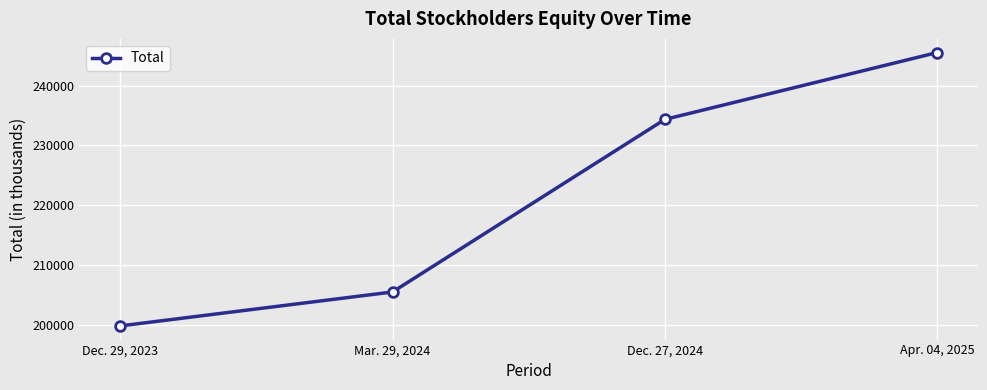

Which label corresponds to the smallest value in the chart?

Dec. 29, 2023